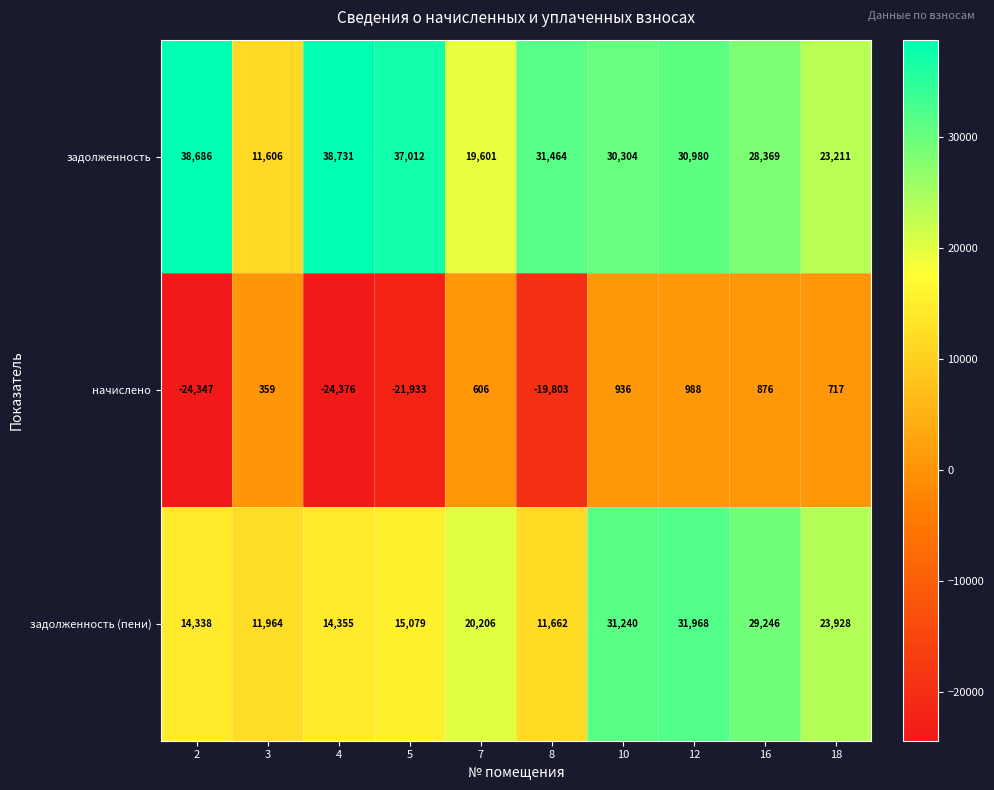

What is the approximate value of начислено at 16, to the nearest 100?

900